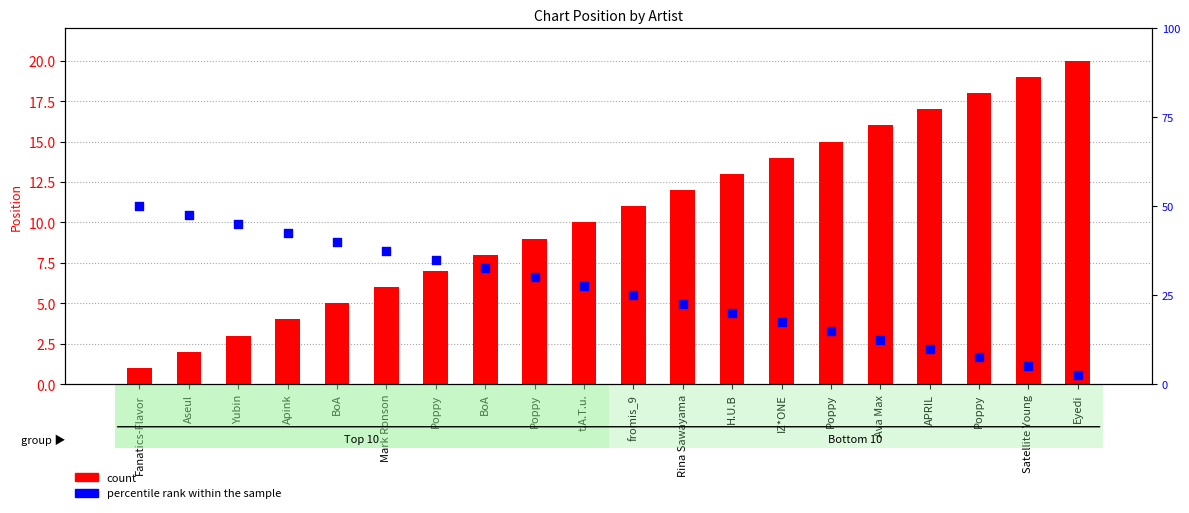

What are all the series names shown in the legend?

count, percentile rank within the sample